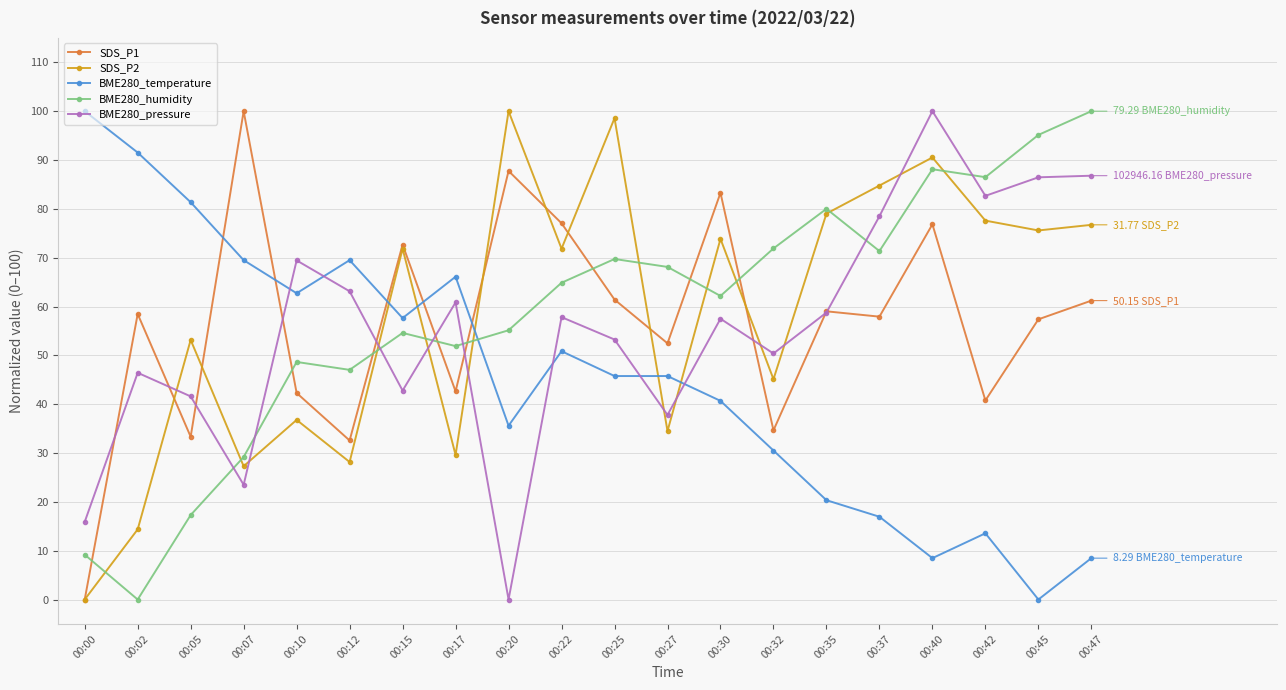

Is the value of SDS_P1 at 00:07 greater than the value of BME280_humidity at 00:22?

Yes